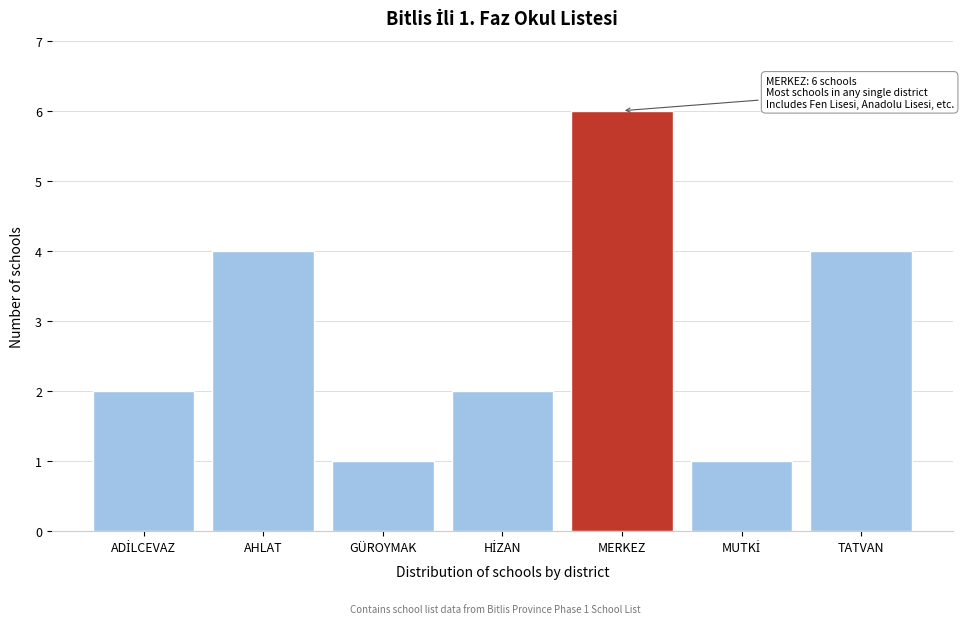

Reading left to right, list all the values displayed in this chart.

2	4	1	2	6	1	4